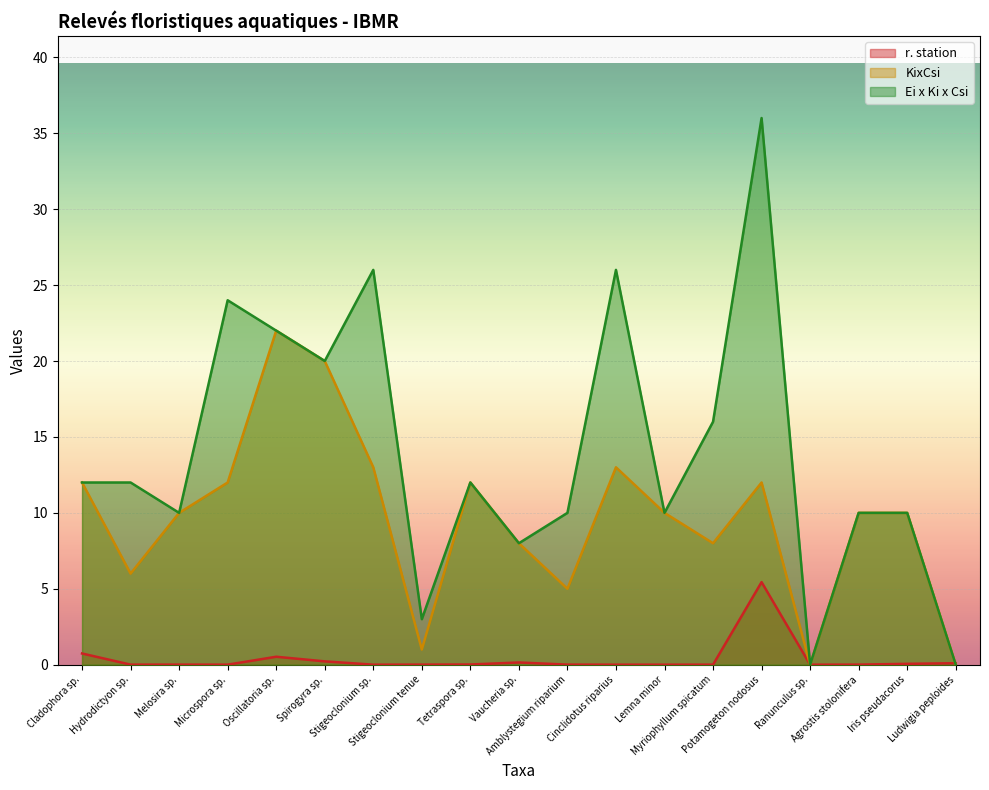

What value does the Ei x Ki x Csi series have at Hydrodictyon sp.?

12.0